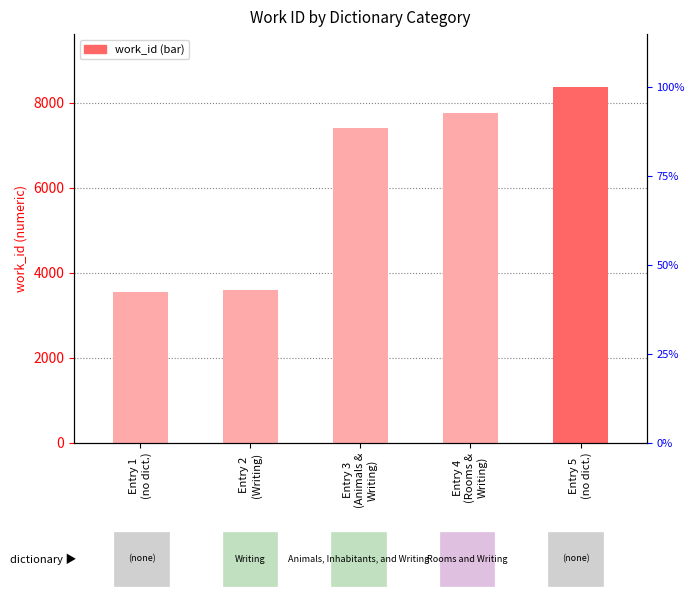

Are the bars horizontal?

No